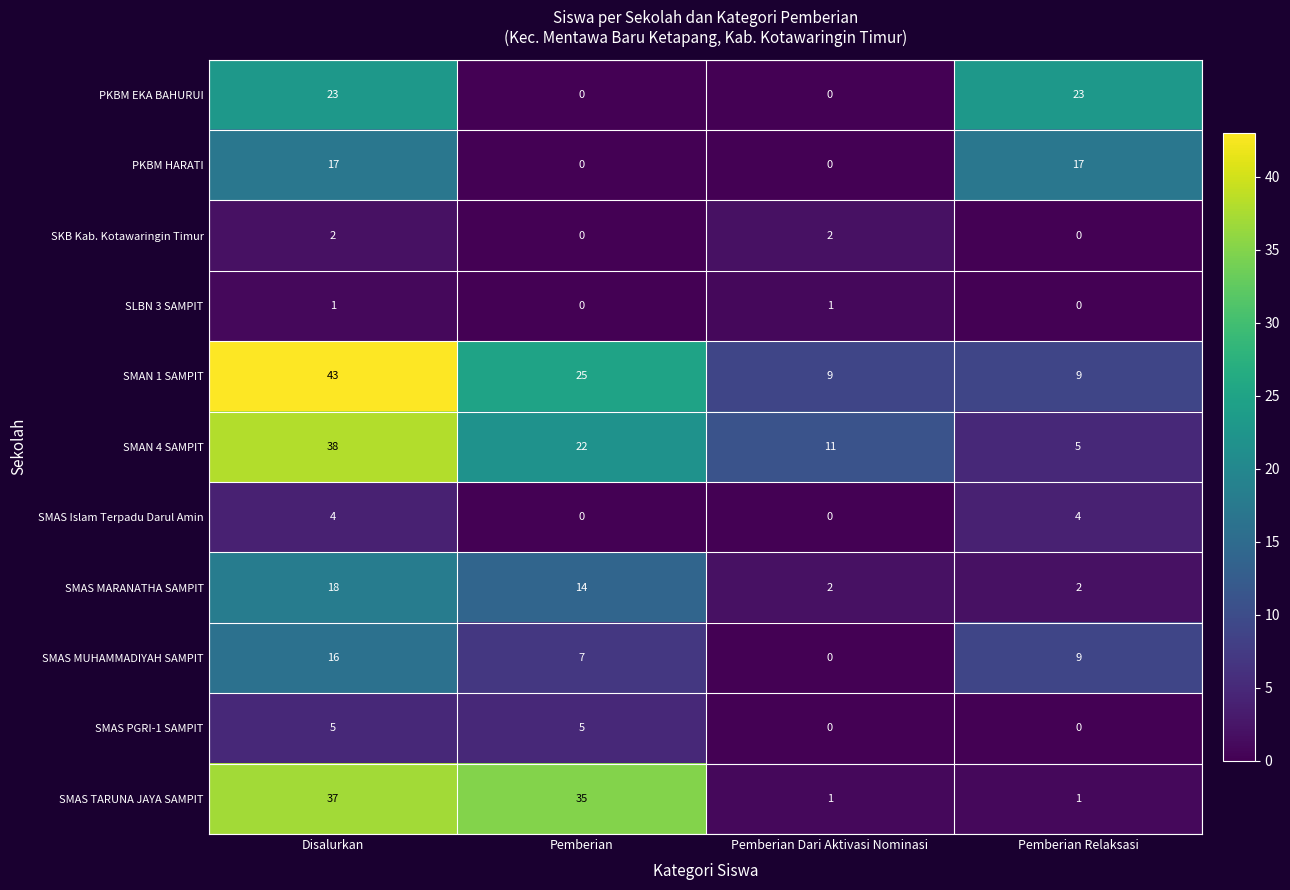

What is the spread (max minus min) of values at Pemberian Relaksasi?

23